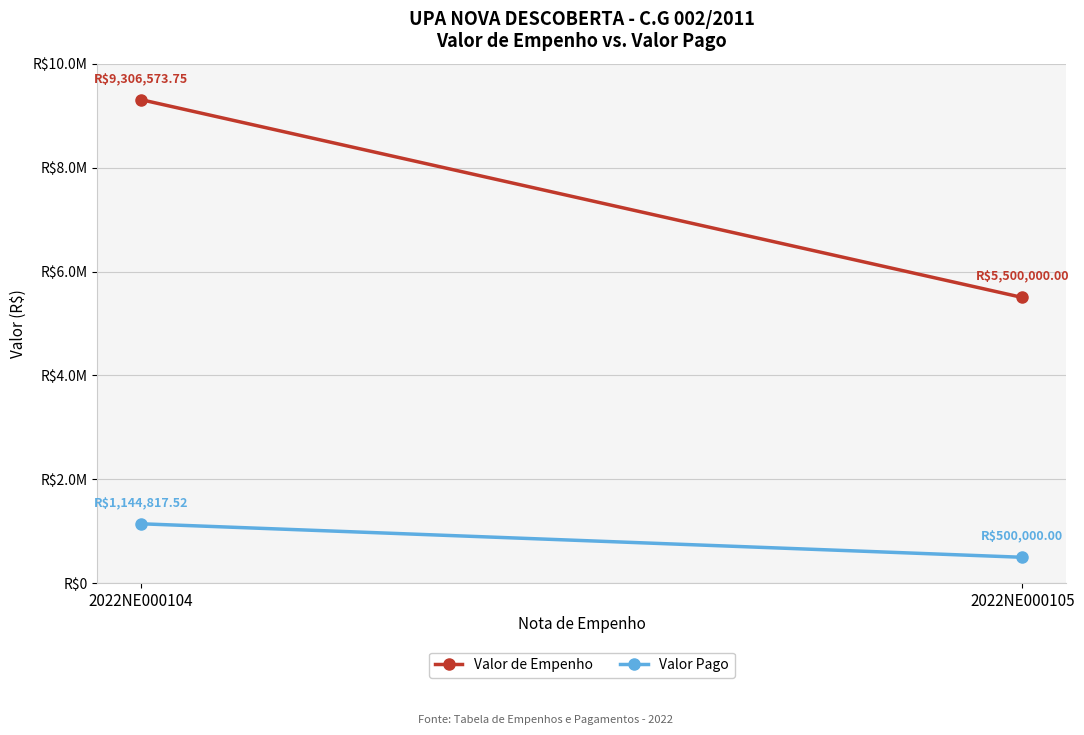

At which category is the sum across all series the highest?

2022NE000104